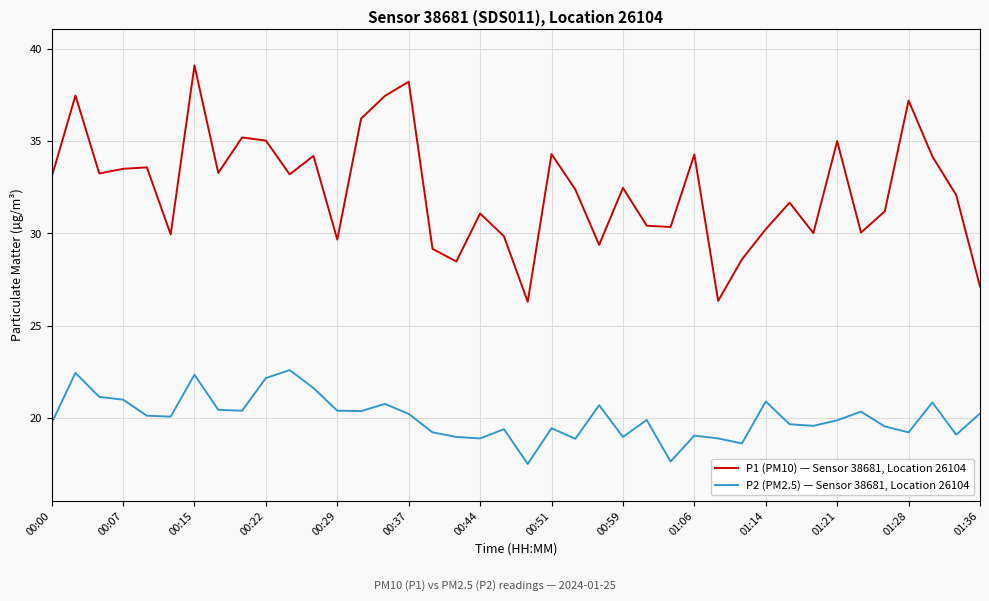

List the series in order of their overall mean, highest first.

P1 (PM10) — Sensor 38681, Location 26104, P2 (PM2.5) — Sensor 38681, Location 26104